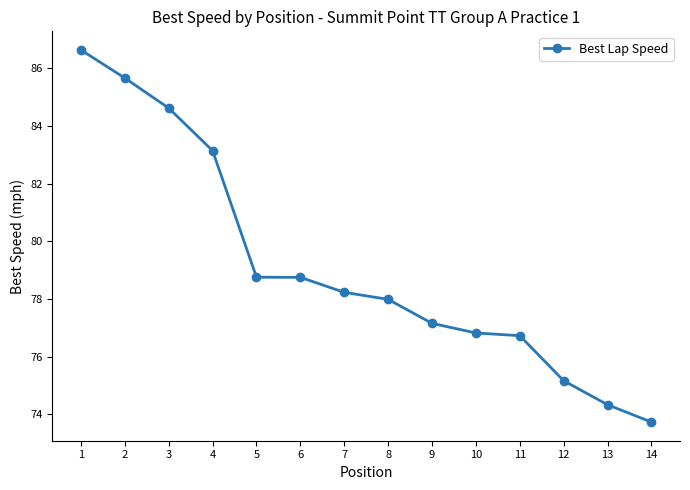

How many distinct data groups are displayed?

1